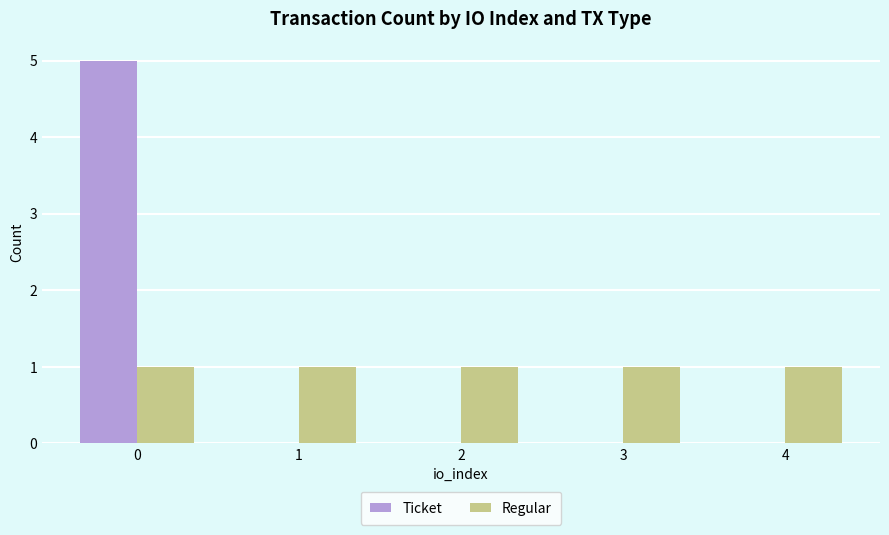

Is it true that Ticket equals 5 at 0?

True